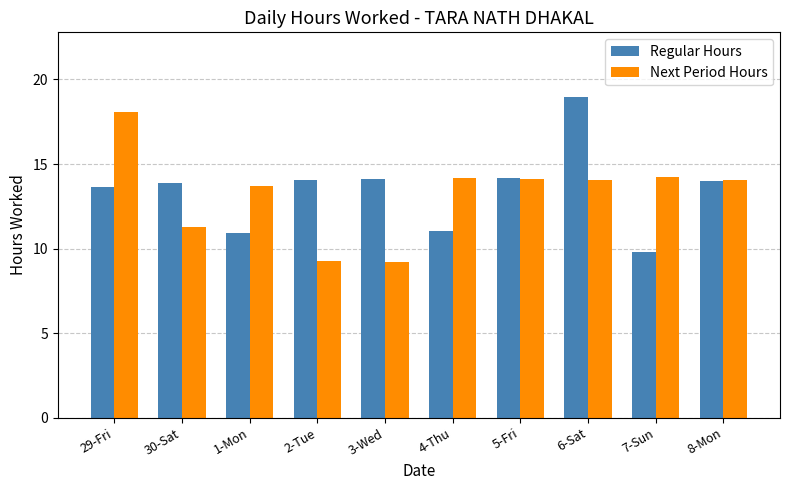

What is the sum of all Regular Hours values?

134.7